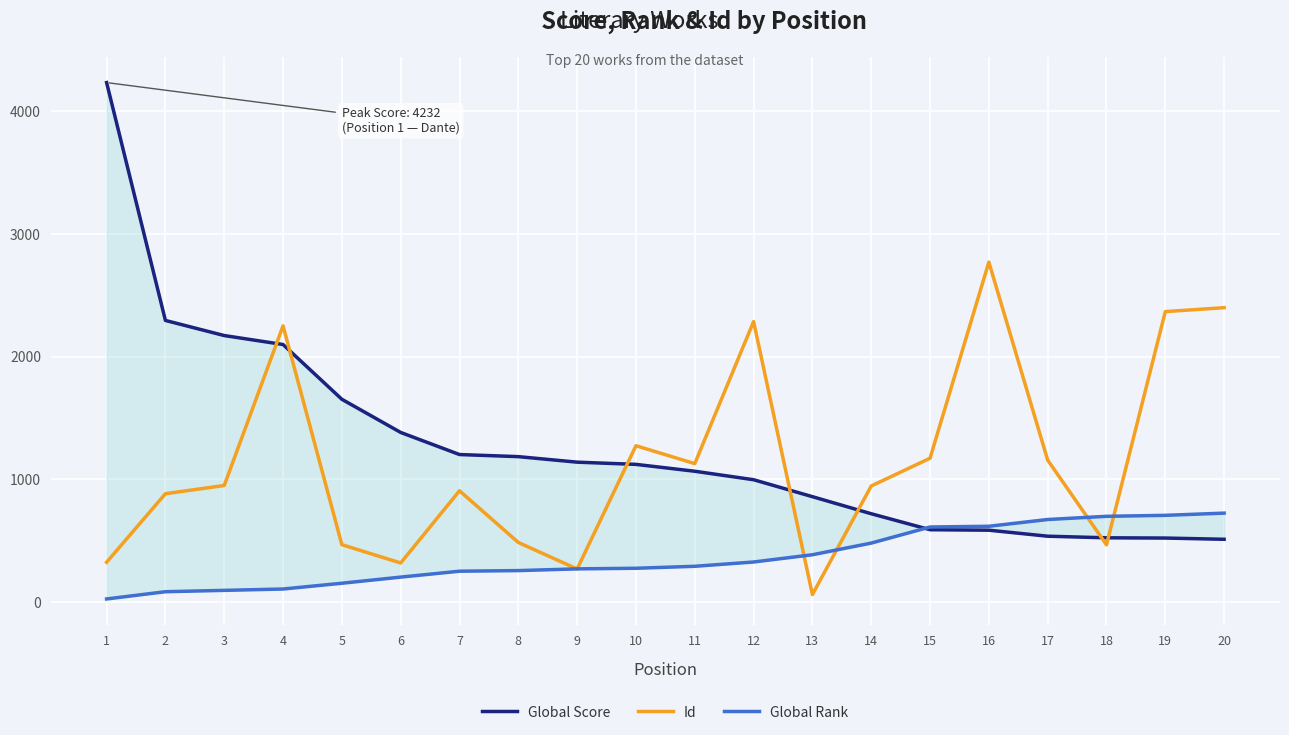

At how many categories does at least one series exceed 793?

19